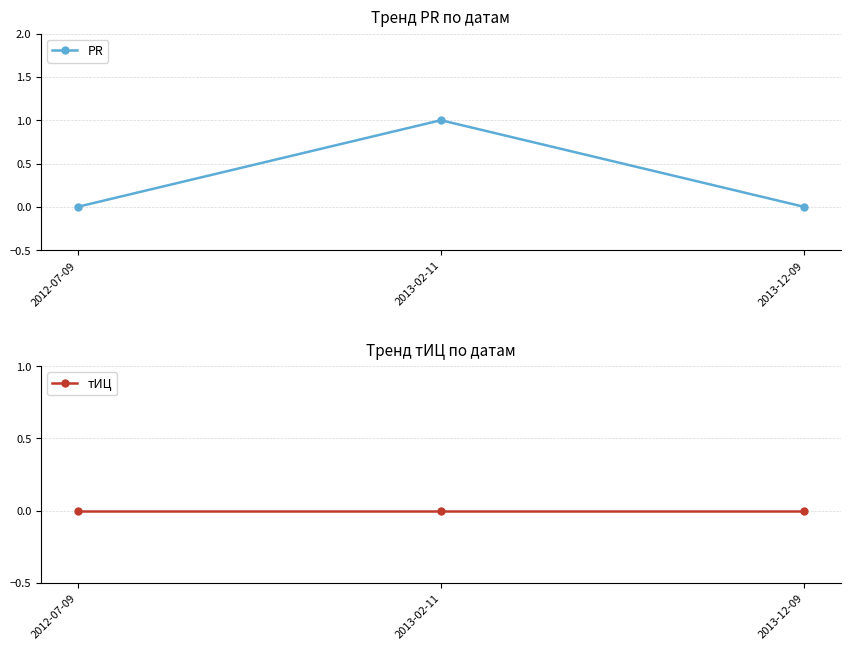

What is the difference between the PR values at 2013-12-09 and 2013-02-11?

1